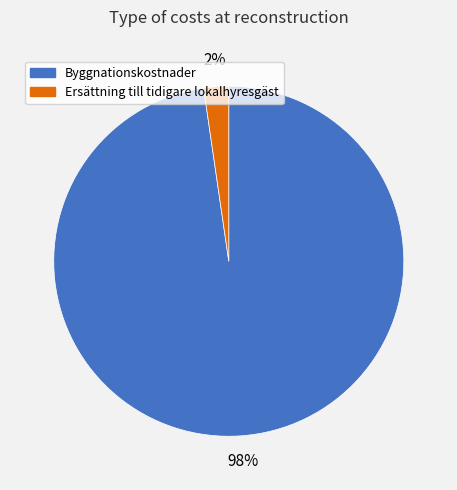

Which slice represents more than half of the pie?

Byggnationskostnader